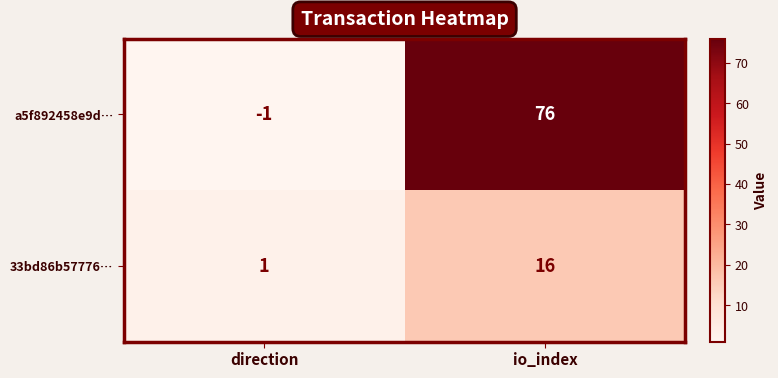

Is it true that 33bd86b57776… equals 16 at io_index?

True